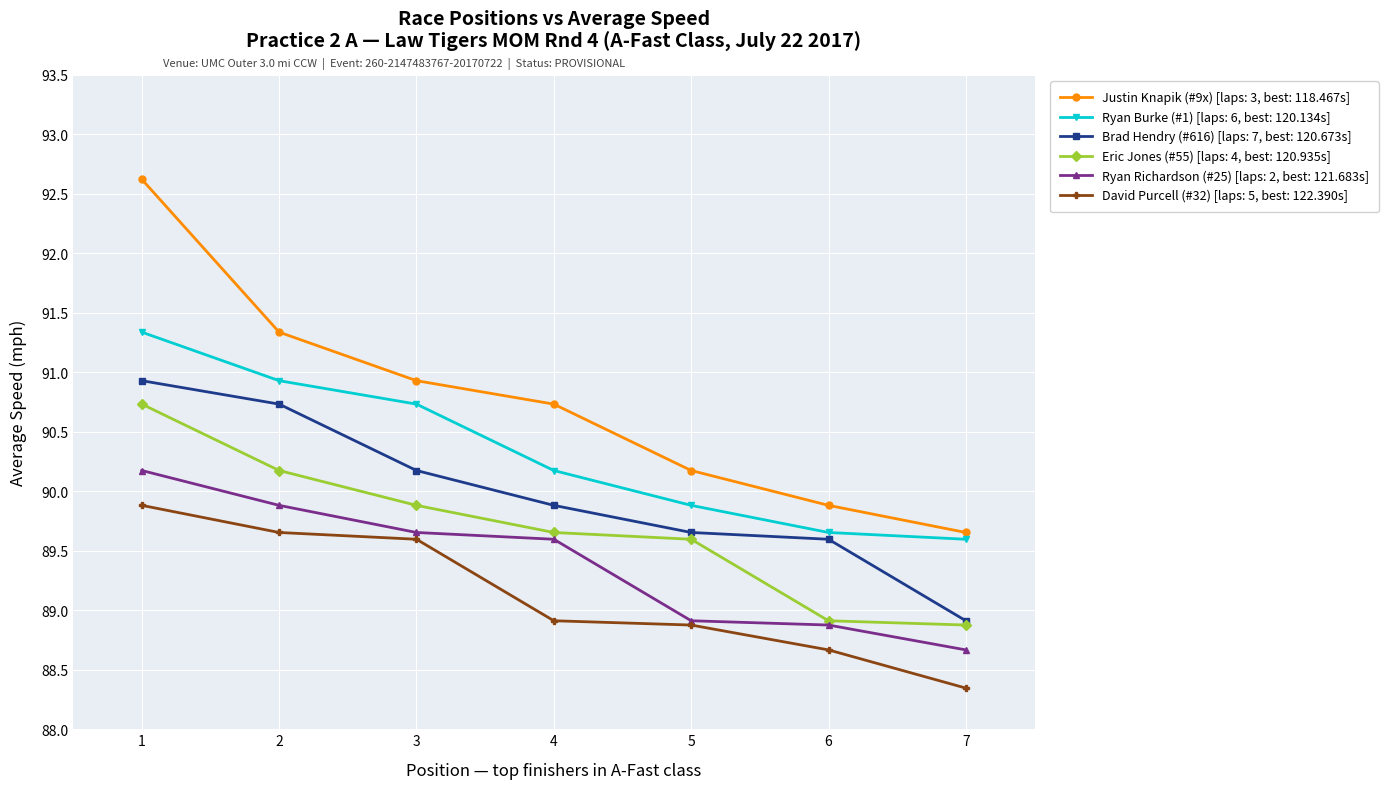

At how many categories does at least one series exceed 89?

7